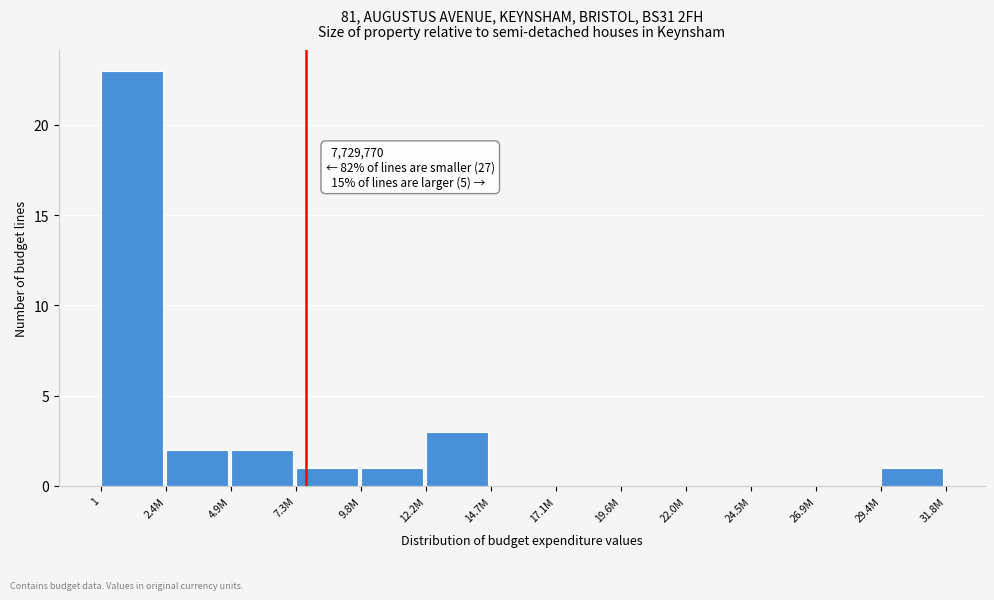

Reading left to right, what are all the values shown in this chart?

1=23	2.4M=2	4.9M=2	7.3M=1	9.8M=1	12.2M=3	14.7M=0	17.1M=0	19.6M=0	22.0M=0	24.5M=0	26.9M=0	29.4M=1